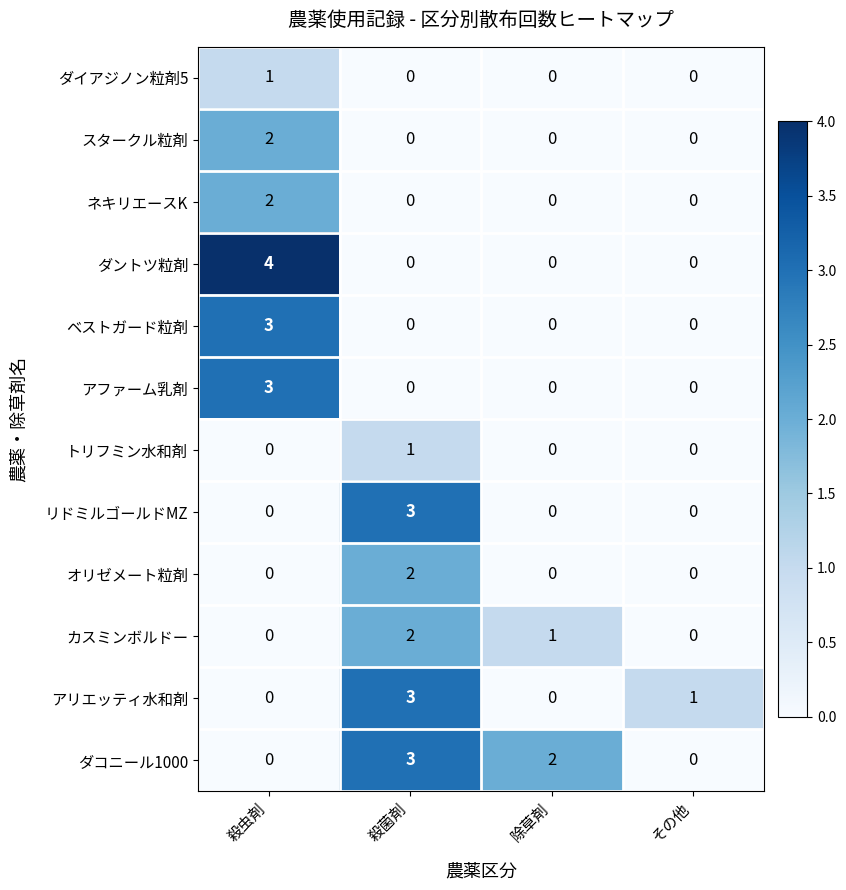

Which series has the largest range (max minus min)?

ダントツ粒剤